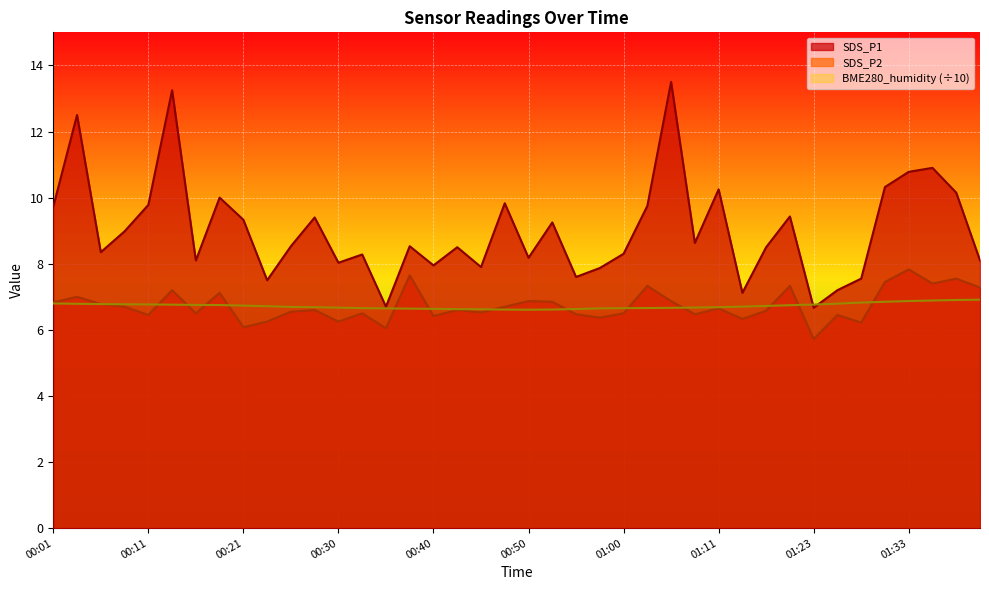

How many interior local valleys does the BME280_humidity series have?

1